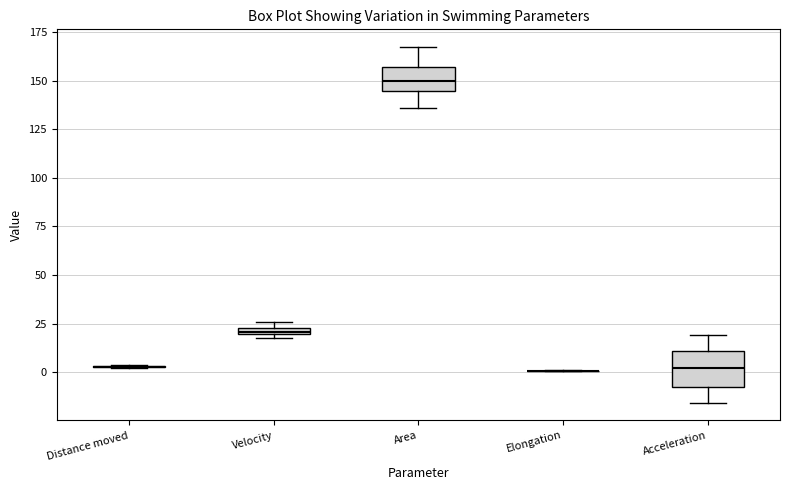

Comparing the boxes themselves (not the whiskers), which one is the tallest?

Acceleration